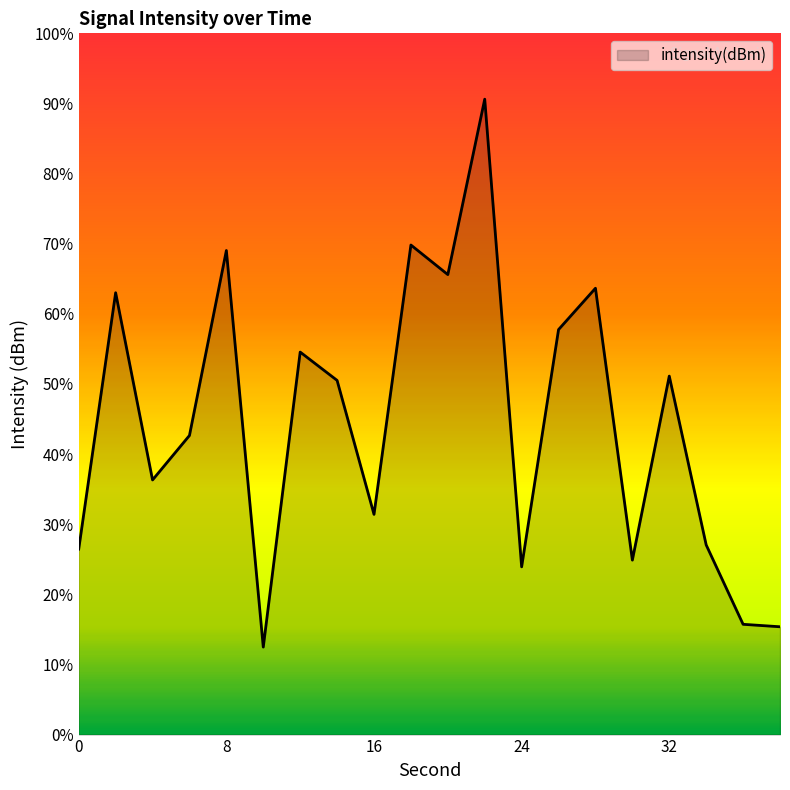

Rank the categories by value from lowest to highest.

10, 38, 36, 24, 30, 0, 34, 16, 4, 6, 14, 32, 12, 26, 2, 28, 20, 8, 18, 22